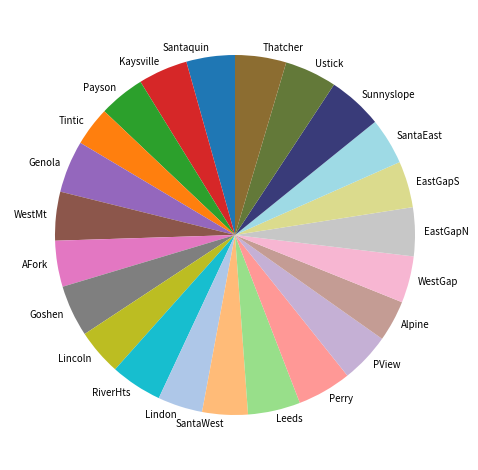

Combined, do Sunnyslope and Goshen account for over 50%?

No